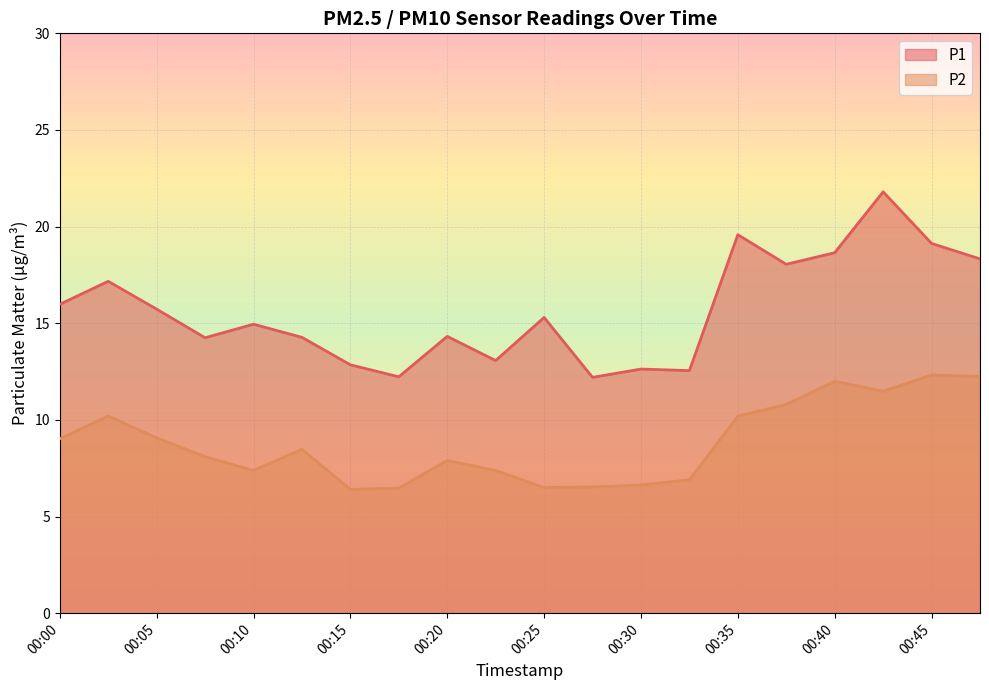

What is the total value across all series at 00:00?

25.0